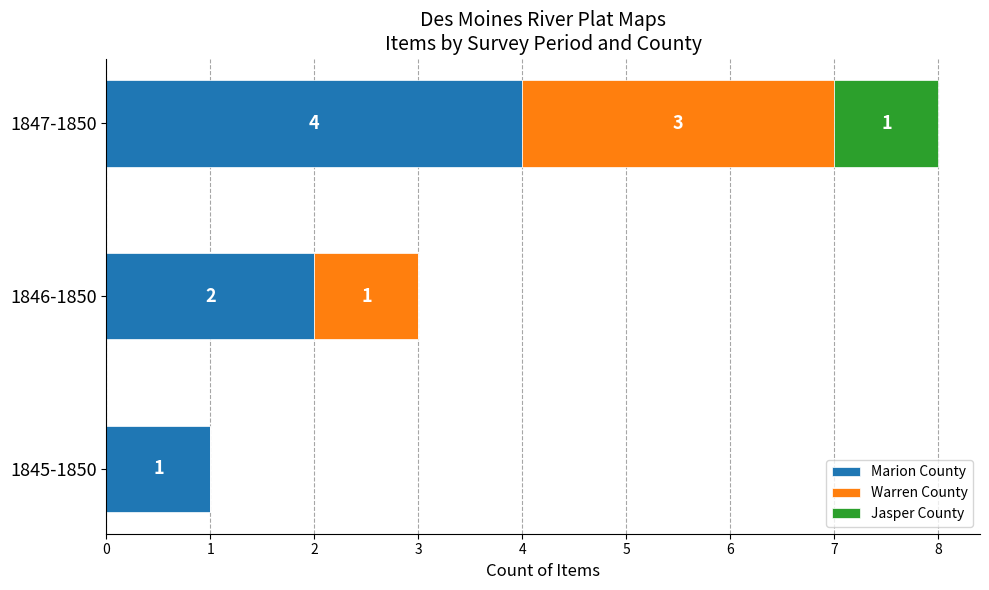

How many Marion County values are between 1 and 4?

3